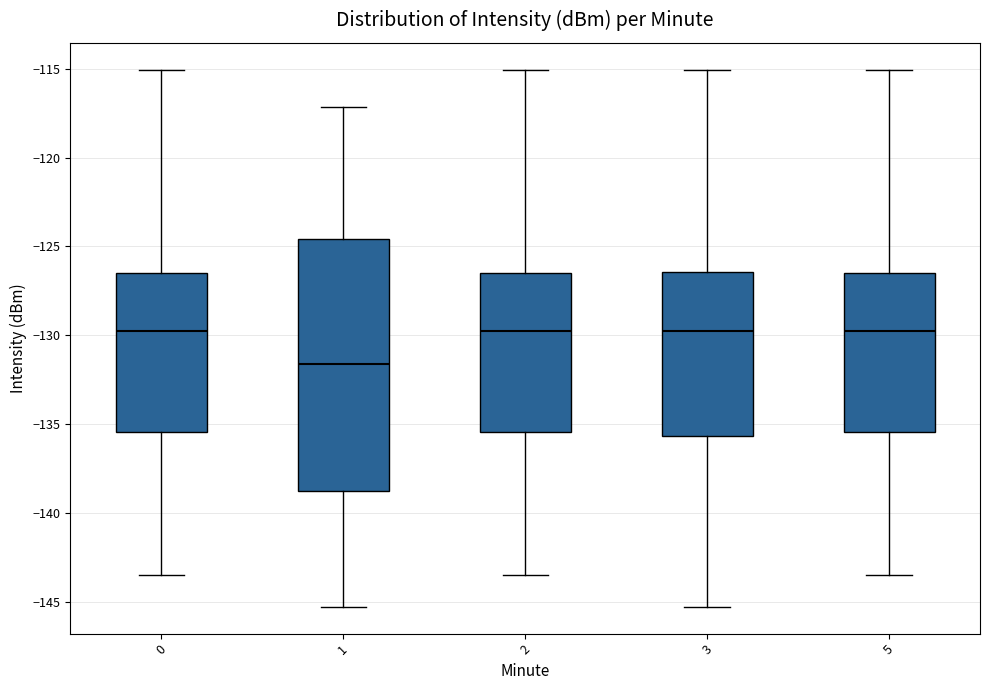

Which box has the lowest median line?

1